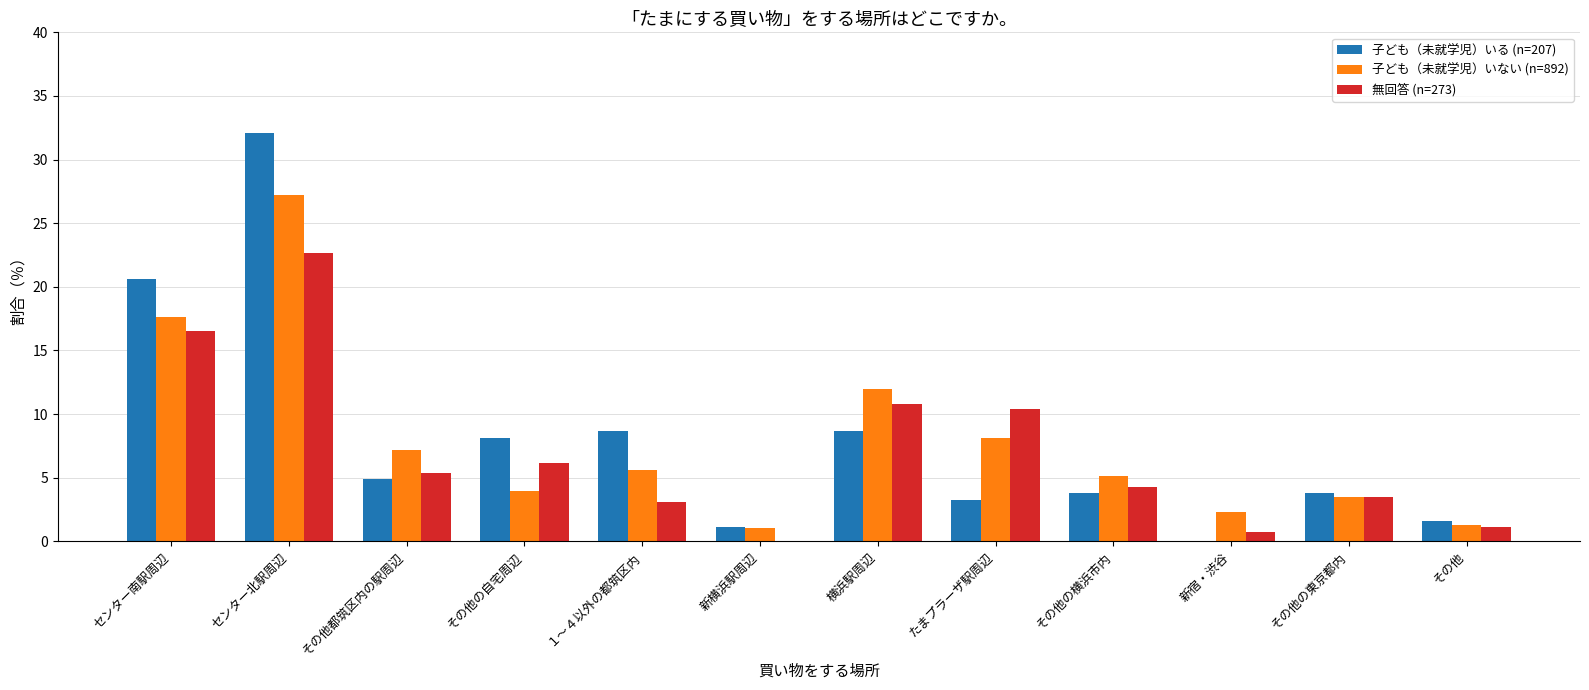

At which category is the sum across all series the highest?

センター北駅周辺